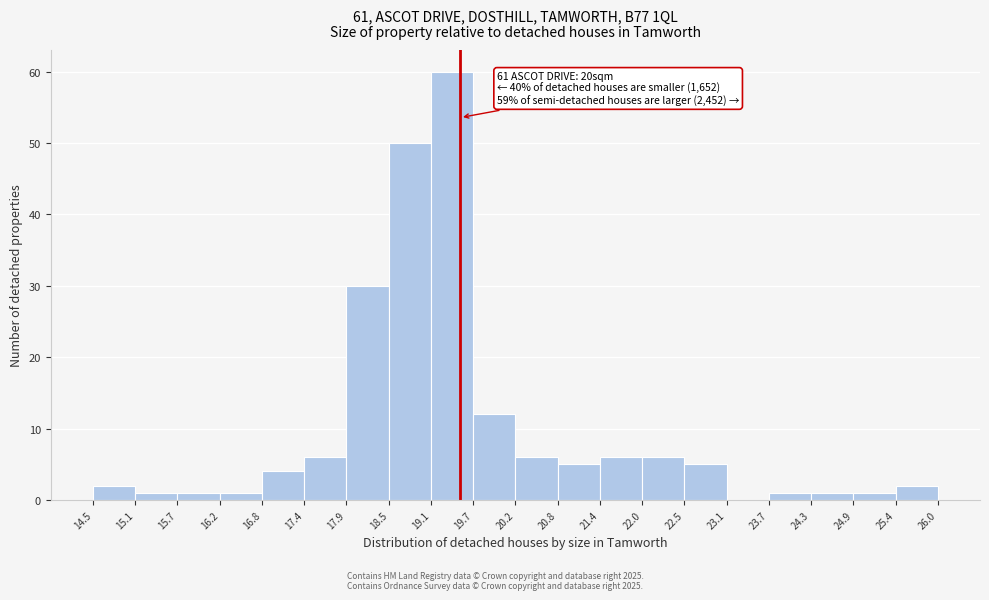

Which range on the x-axis has the tallest bar?

19.1 to 19.7